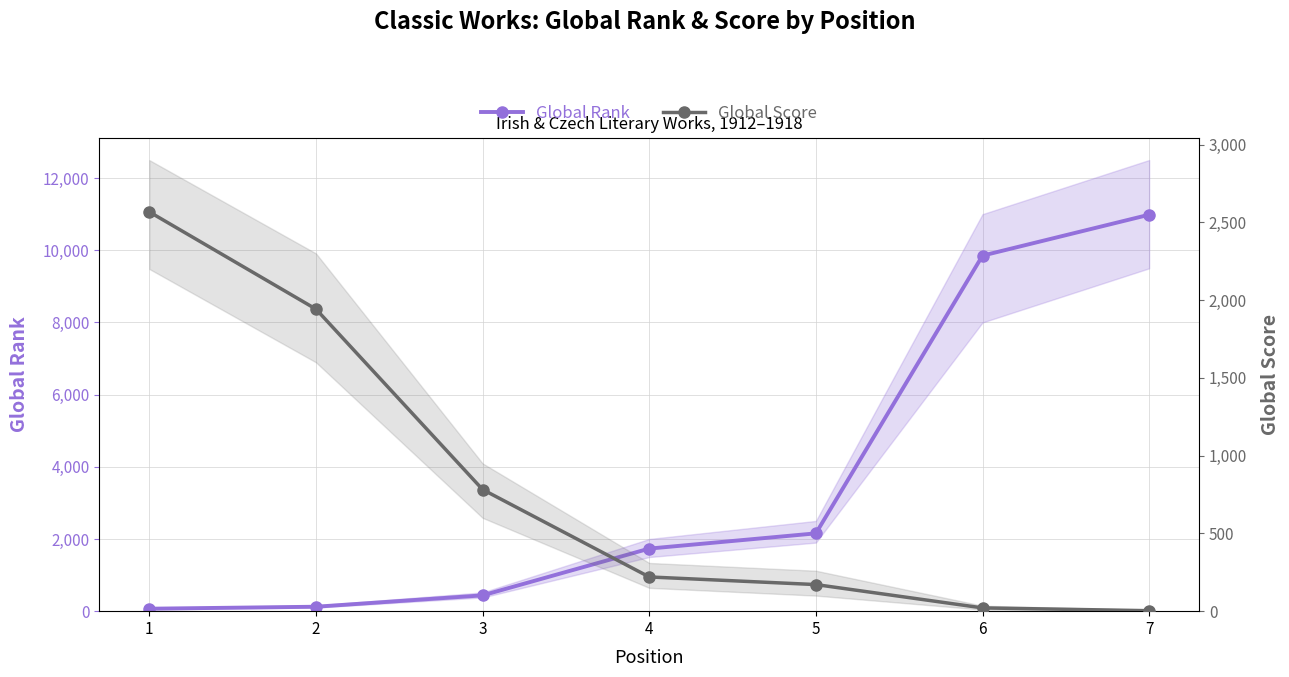

Is this an area chart (filled region under the line)?

No